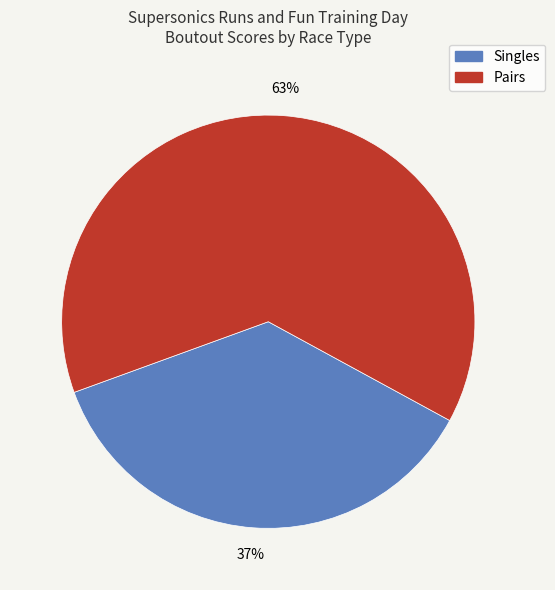

What is the largest slice in the pie chart?

Pairs